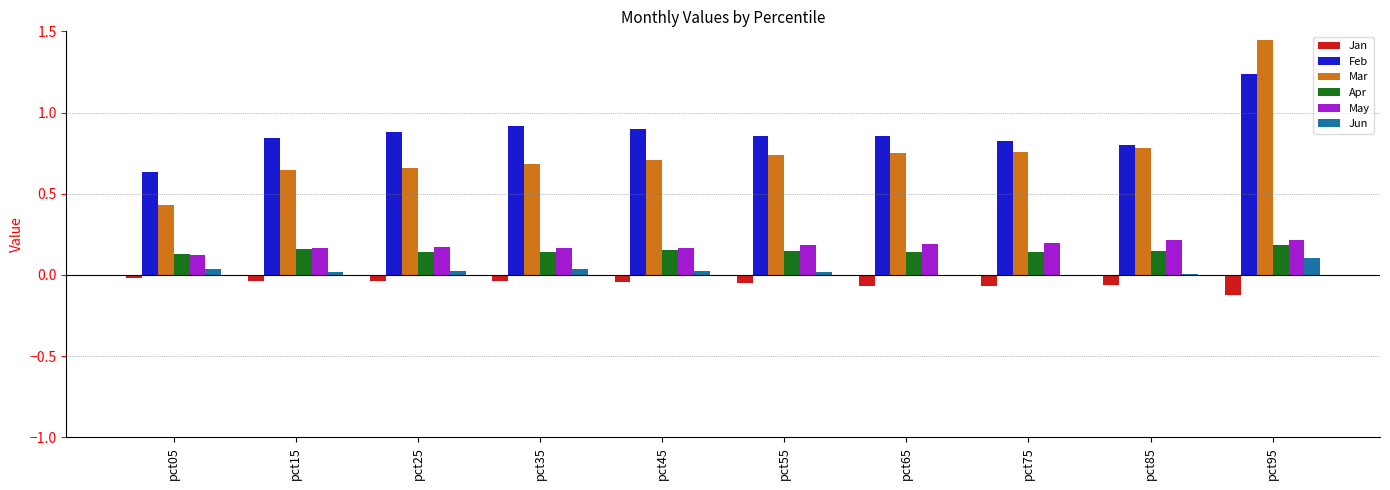

Which series changed the most between pct05 and pct95?

Mar